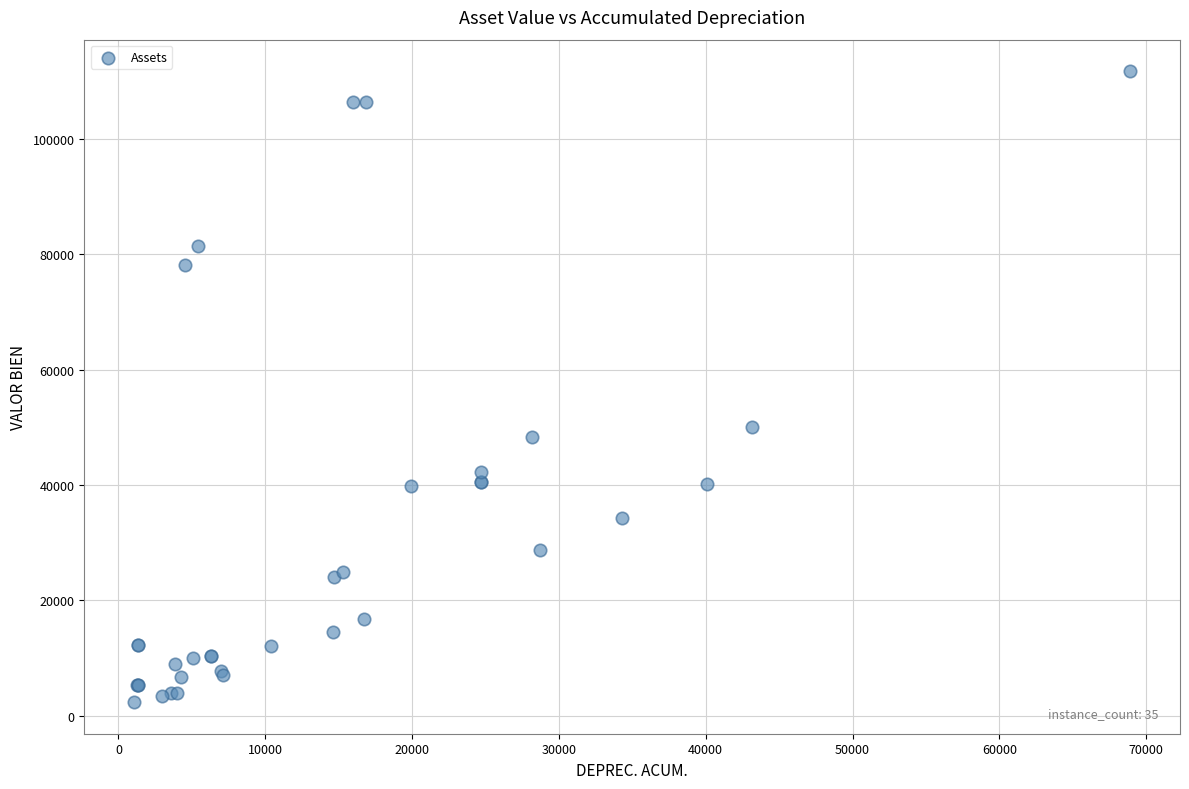

What Y value in the scatter plot is closest to 57061?

50135.6